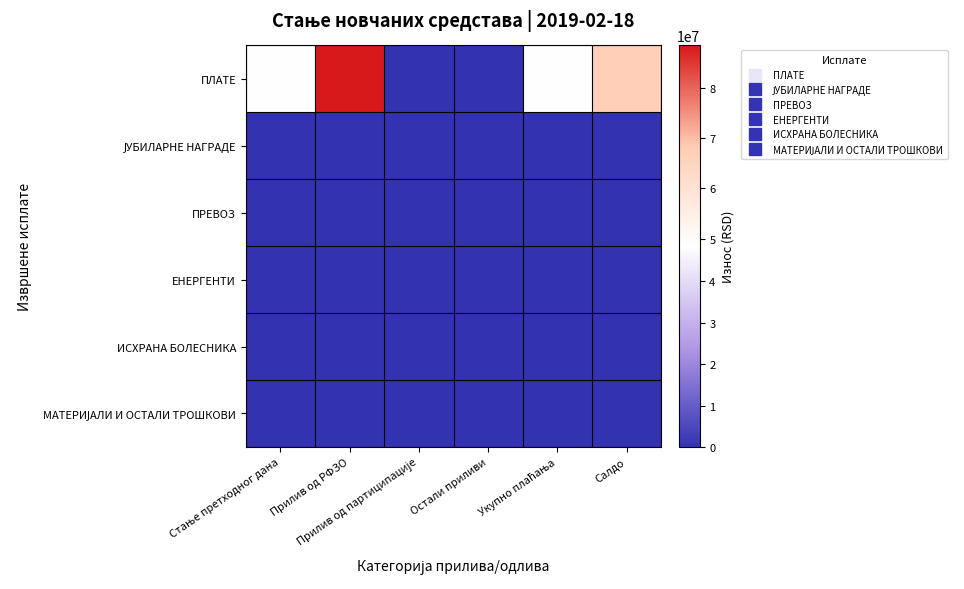

At which category does the chart reach its minimum across all series?

Остали приливи